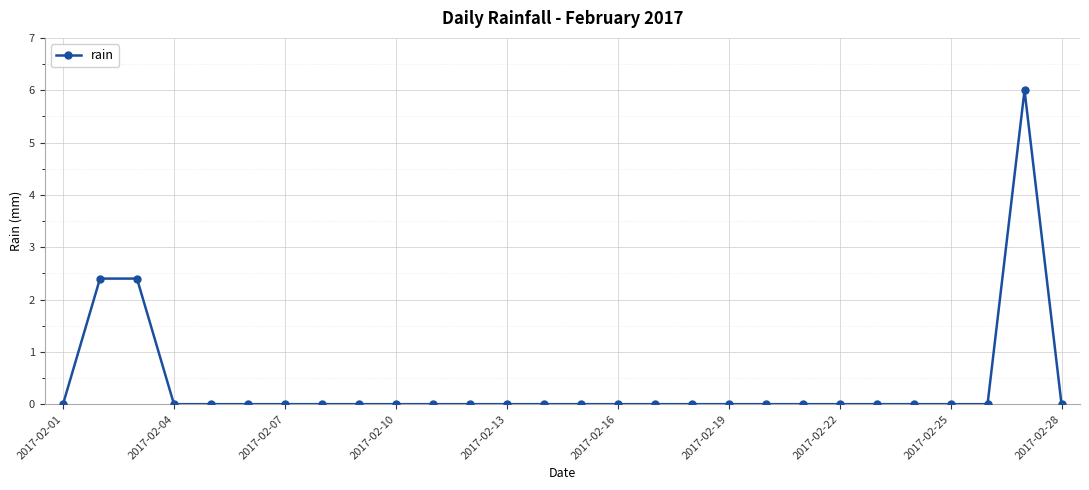

What is the greatest value displayed?

6.0